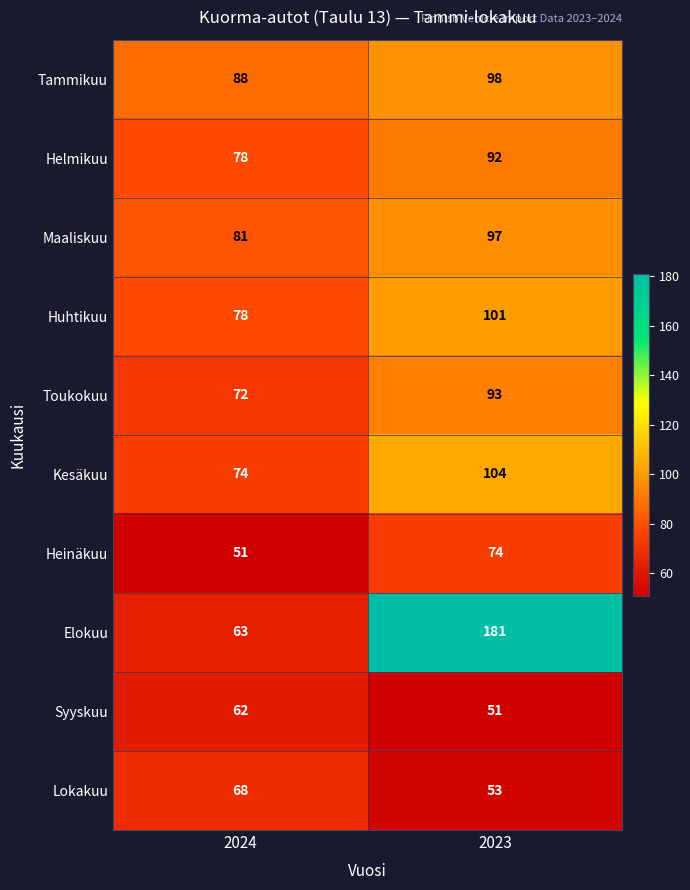

Is it true that Heinäkuu equals 74 at 2023?

True